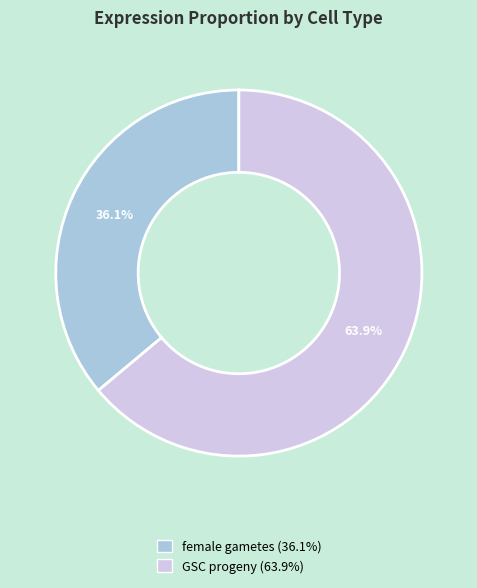

How many segments does this pie chart have?

2